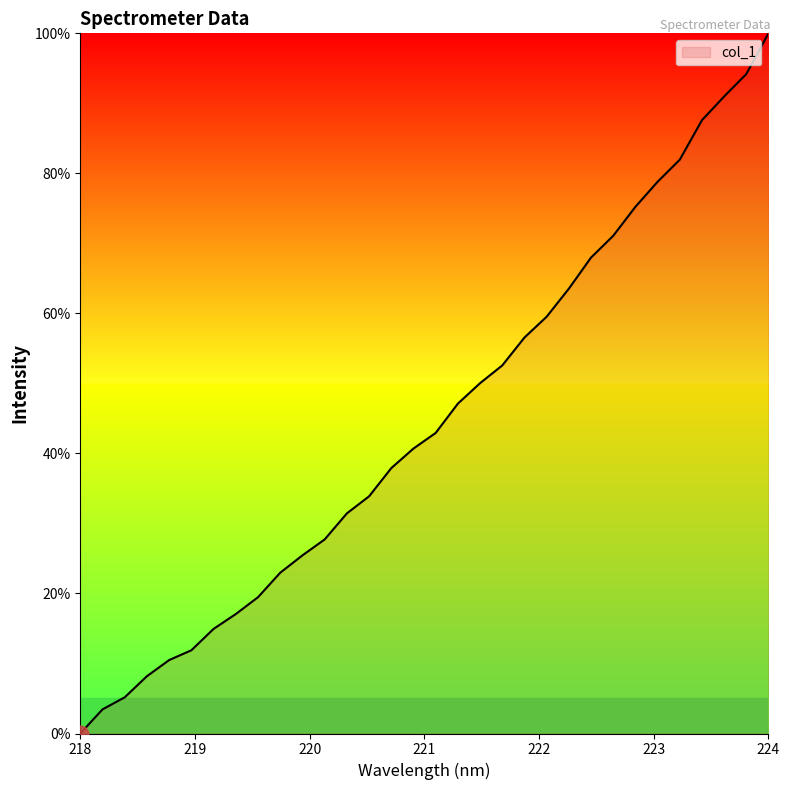

What is the greatest value displayed?

100.0